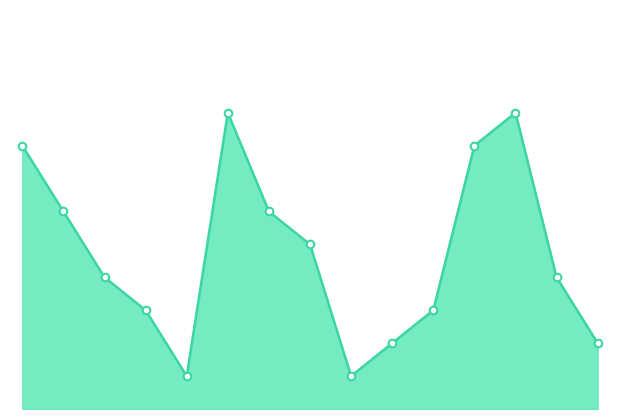

Does the chart have visible grid lines?

No